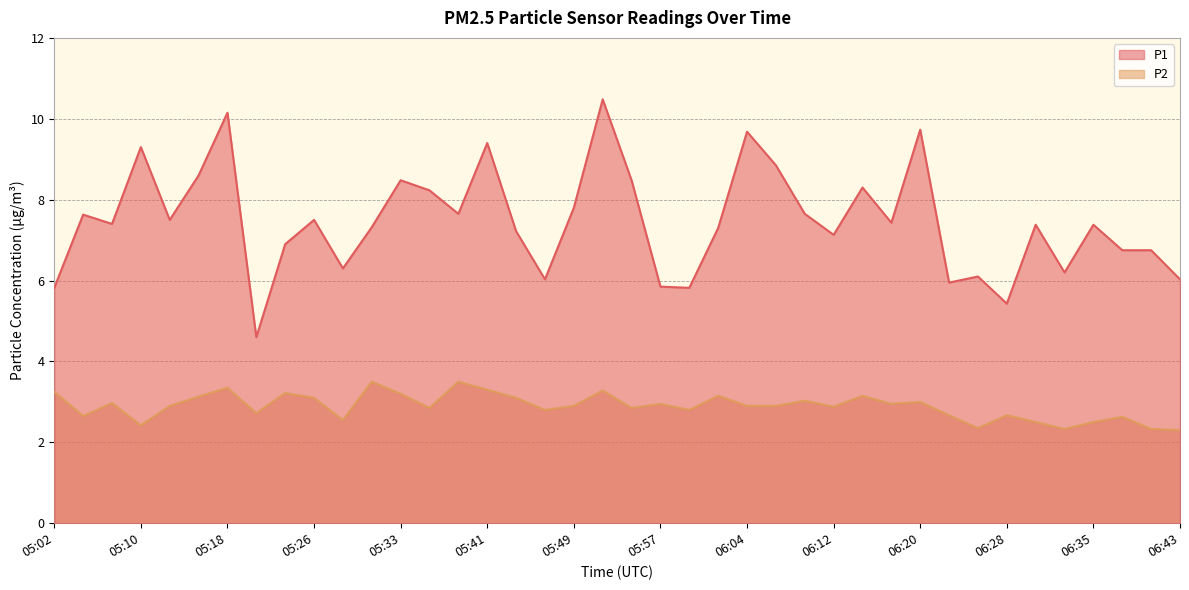

What is the smallest value displayed?

2.3